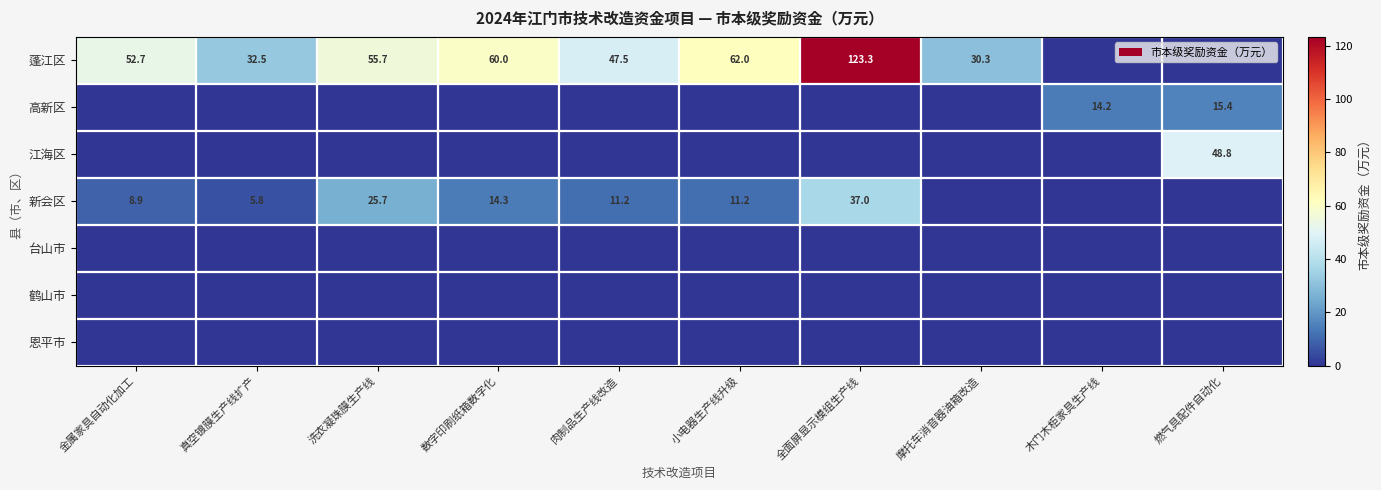

True or false: 新会区 has a value of 4.6 at 肉制品生产线改造.

False